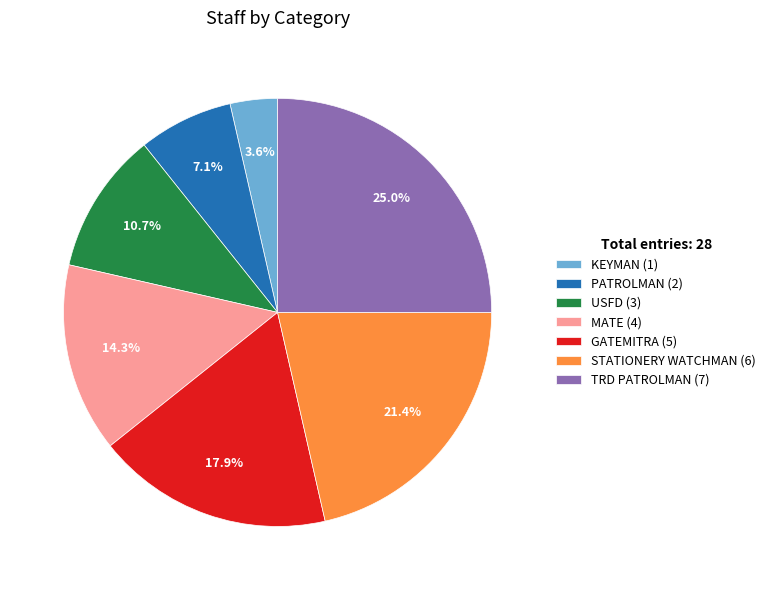

What portion of the pie excludes TRD PATROLMAN?

75.0%